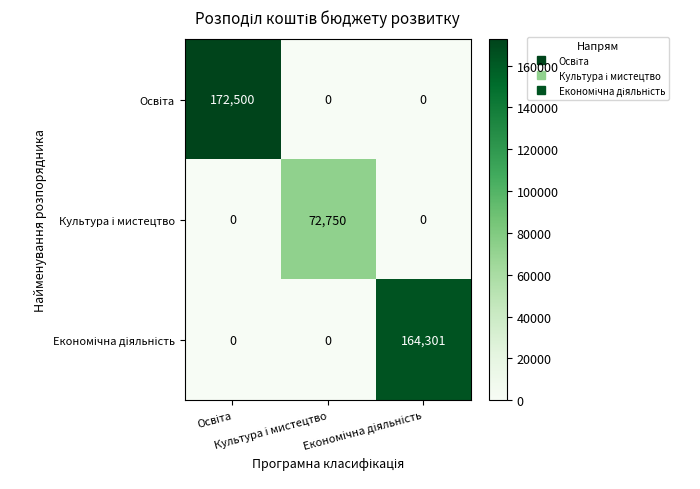

At how many categories does at least one series exceed 53965?

3